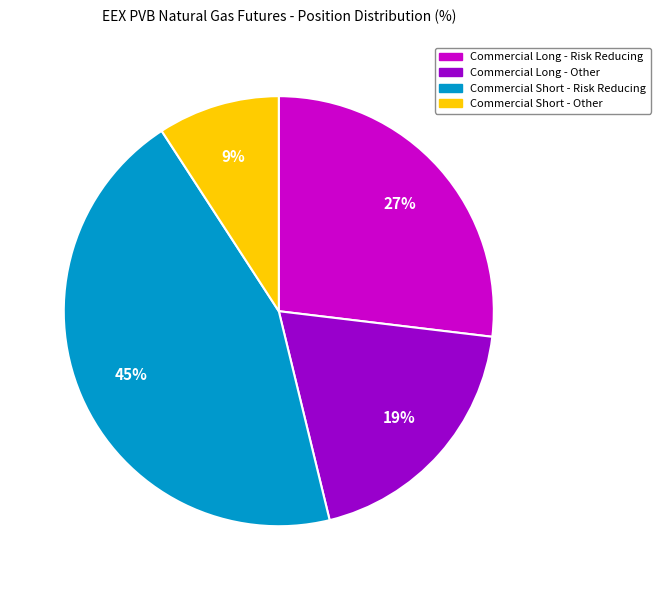

To the nearest percent, what is the average slice percentage?

25%